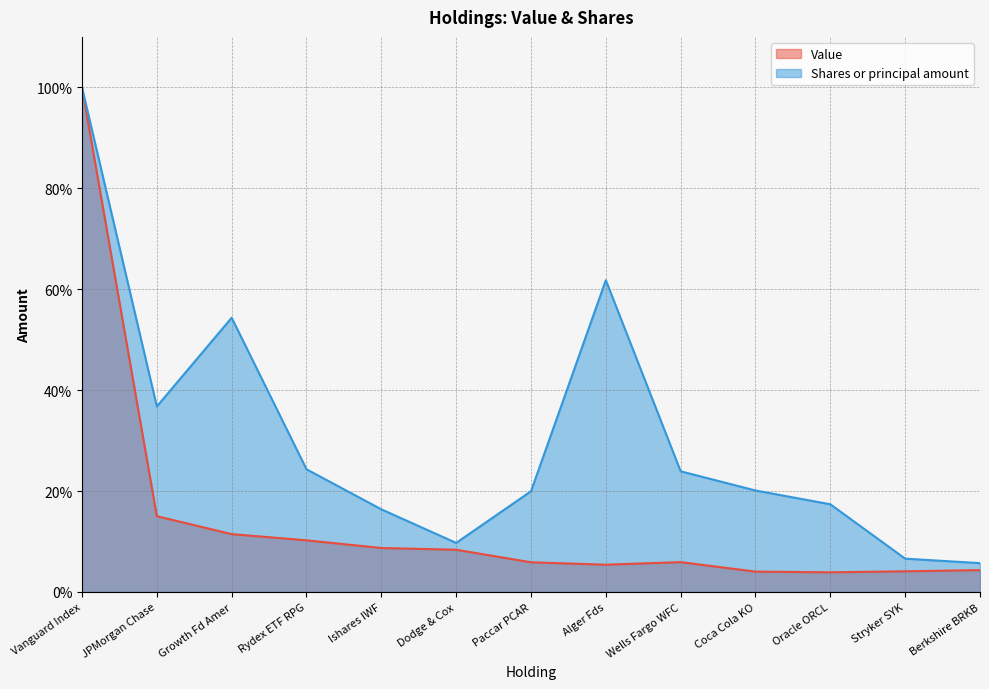

At which category is the sum across all series the highest?

Vanguard Index